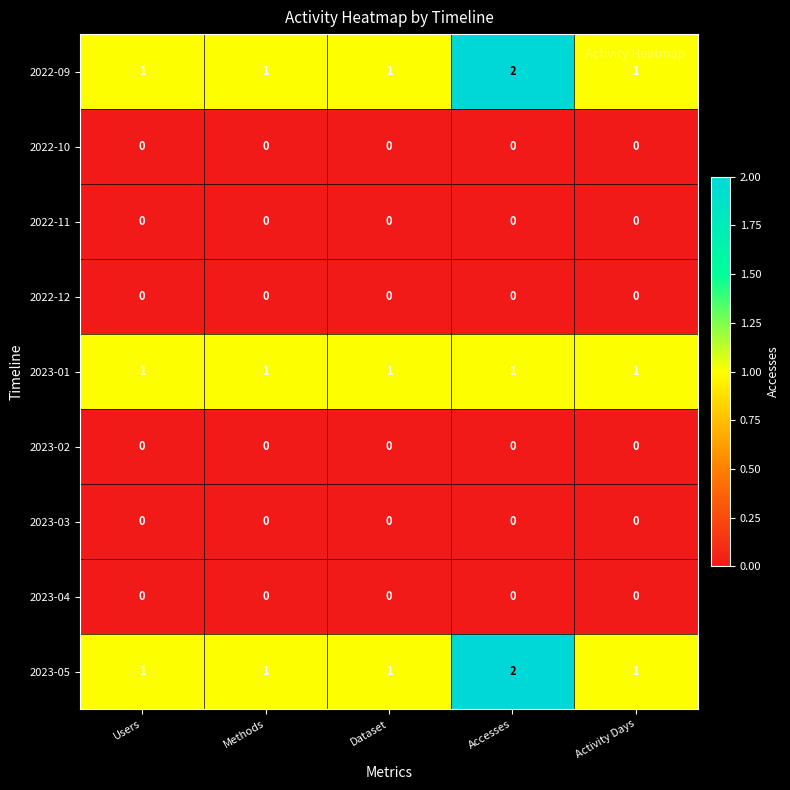

Count the number of categories in the chart.

5